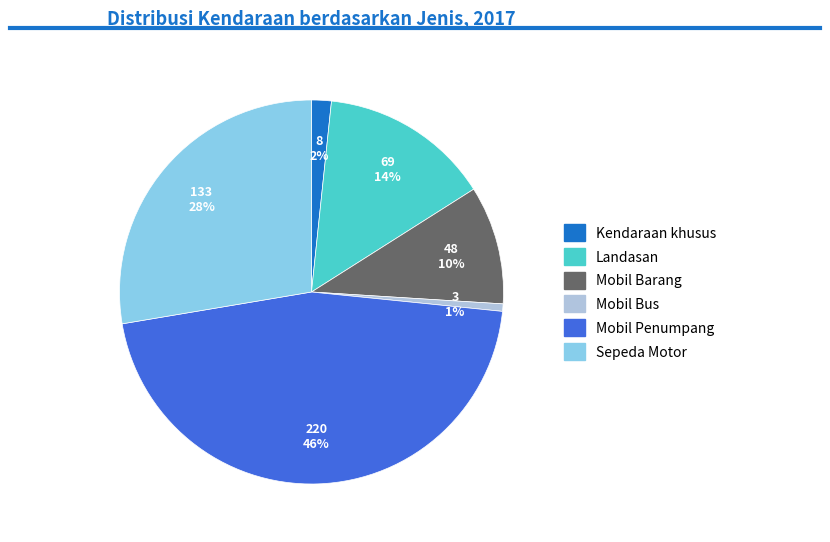

Is there any slice that represents more than half of the pie?

No